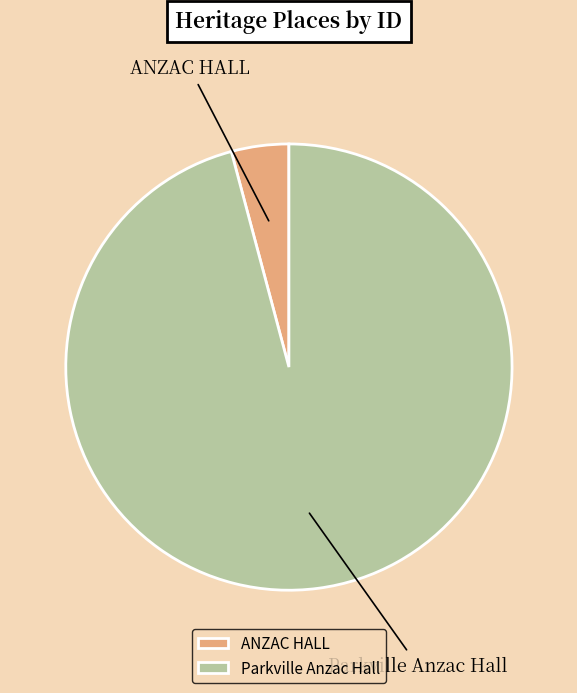

Is there any slice that represents more than half of the pie?

Yes